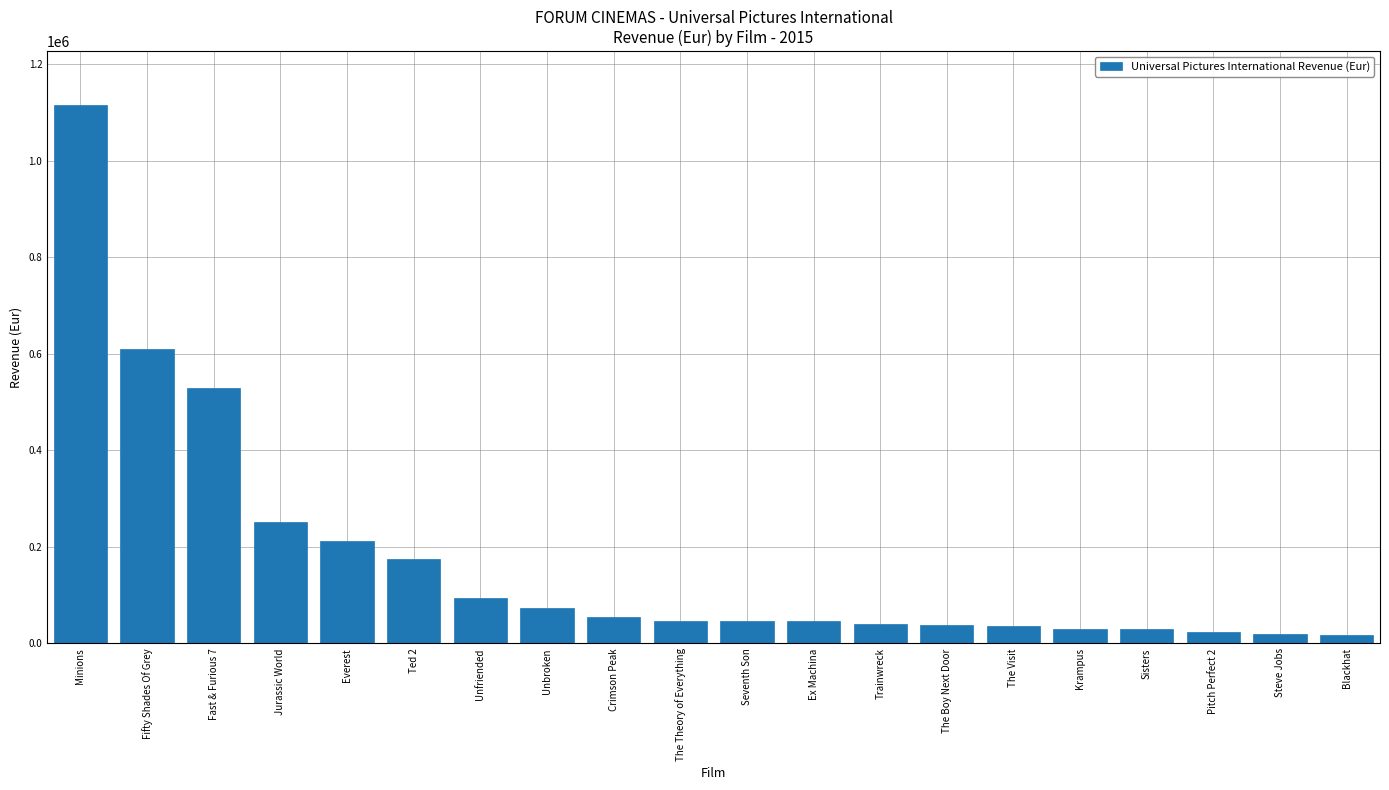

What is the sum of the values at The Boy Next Door and Everest?

250848.4